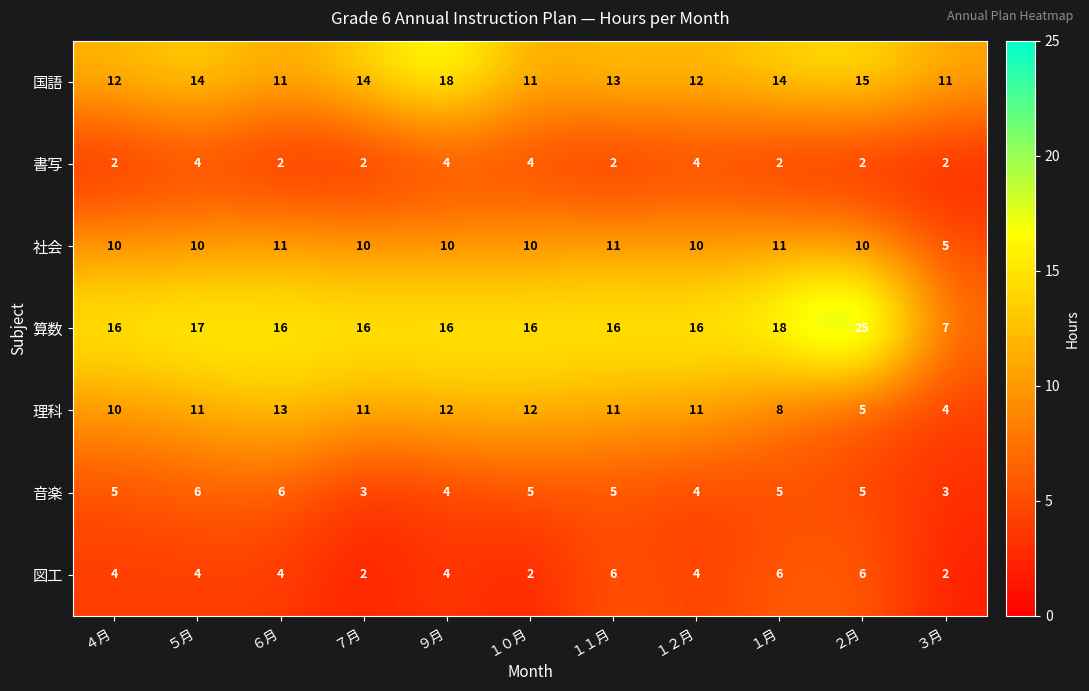

Which category has the lowest value in the 算数 series?

３月